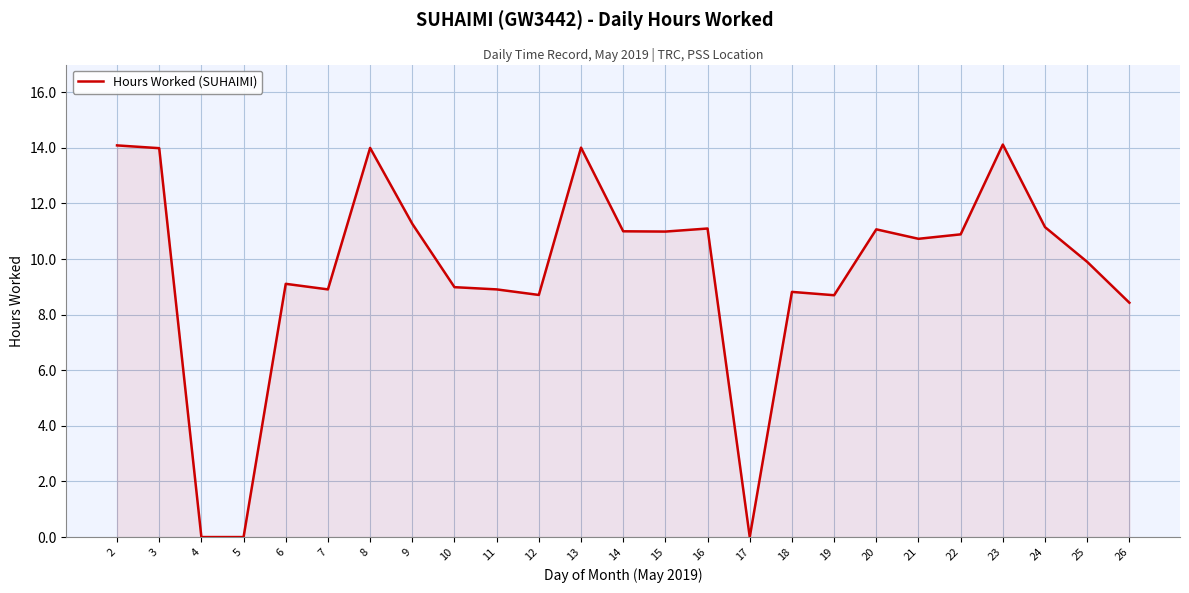

The value at 17 is 0.0. True or false?

True